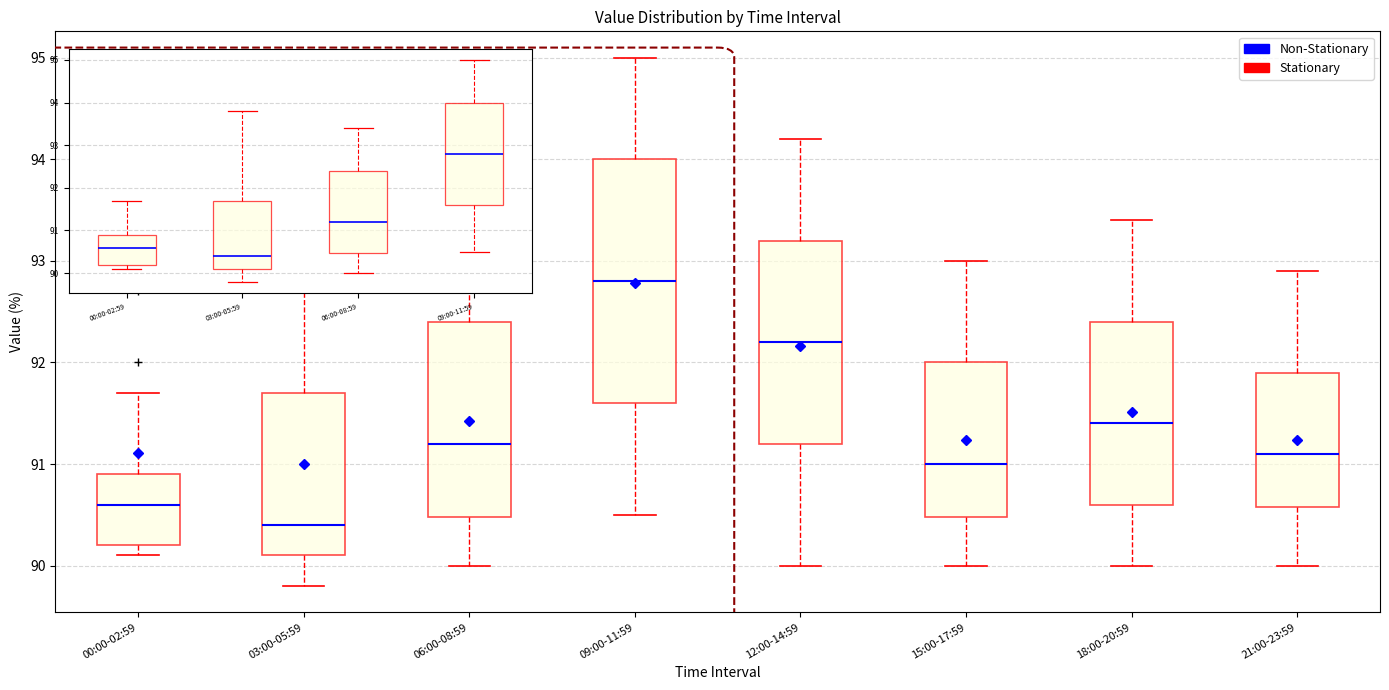

Which box's median line is the lowest?

03:00-05:59